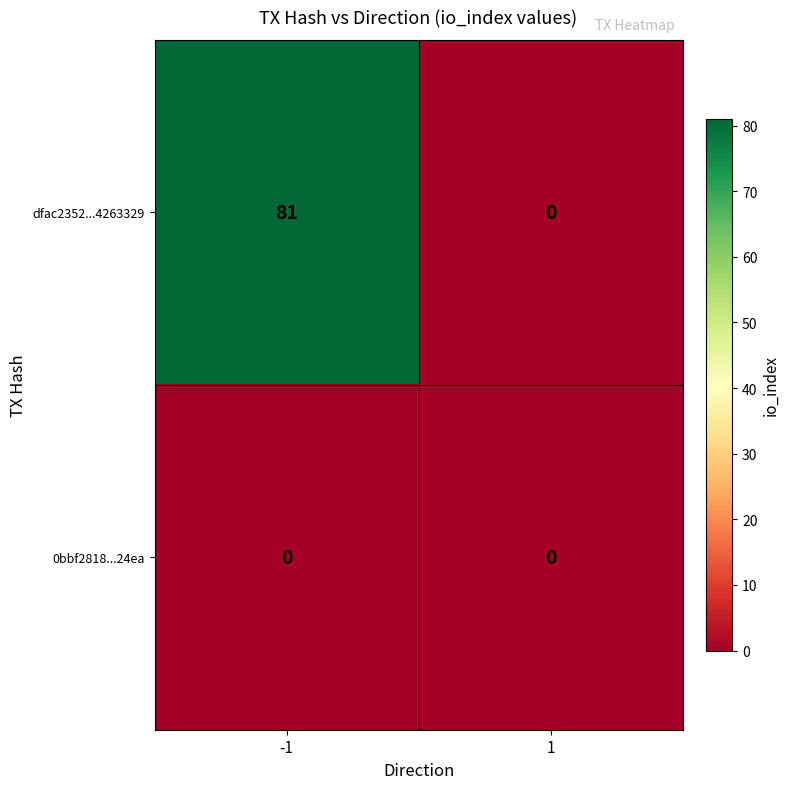

Reading left to right, list all the values displayed in this chart.

dfac2352...4263329: -1=81	1=0
0bbf2818...24ea: -1=0	1=0